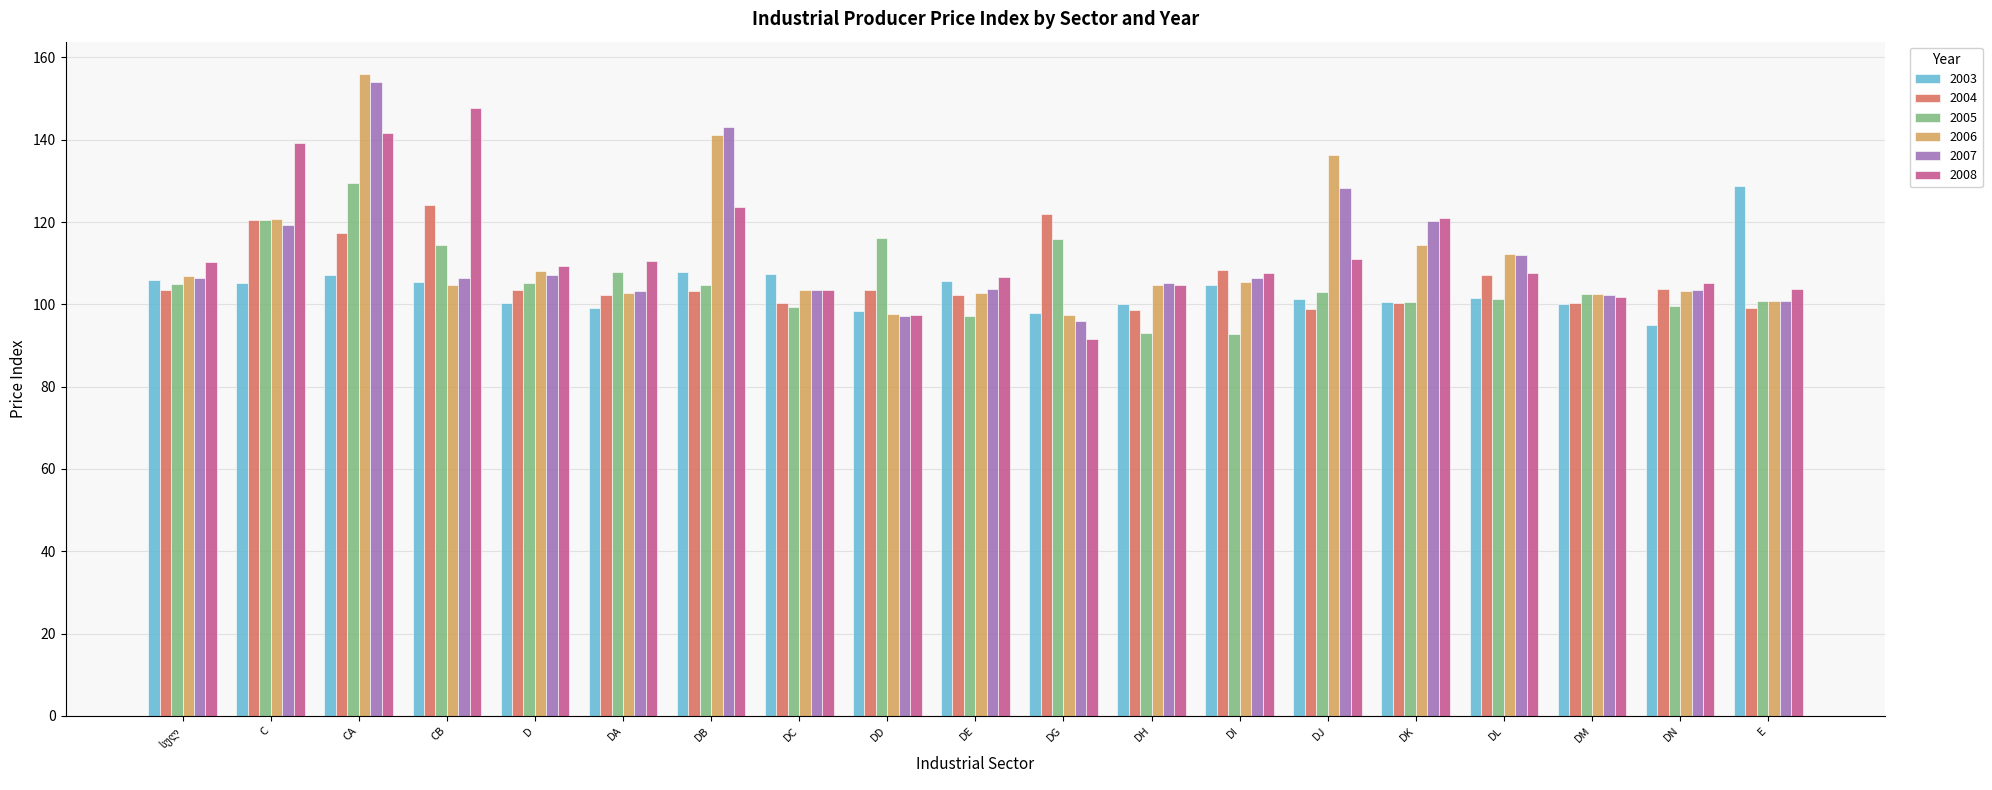

The value of 2005 at DL is 167.4. True or false?

False